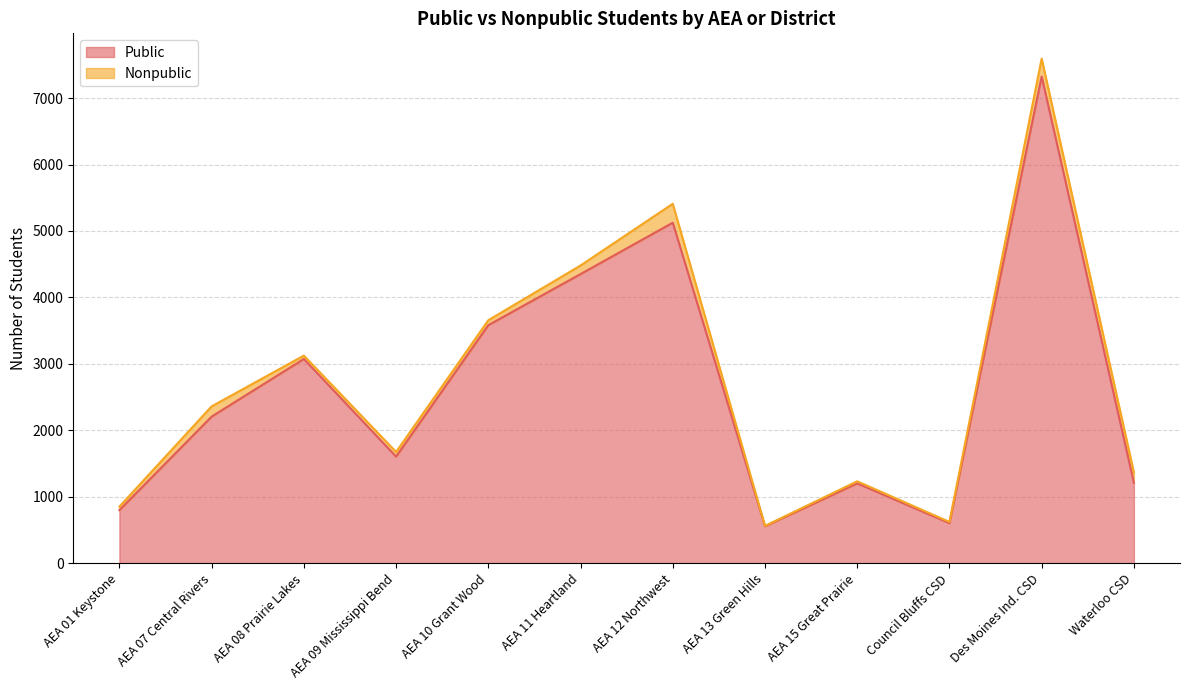

Read the value at AEA 01 Keystone, to the nearest 100.

800